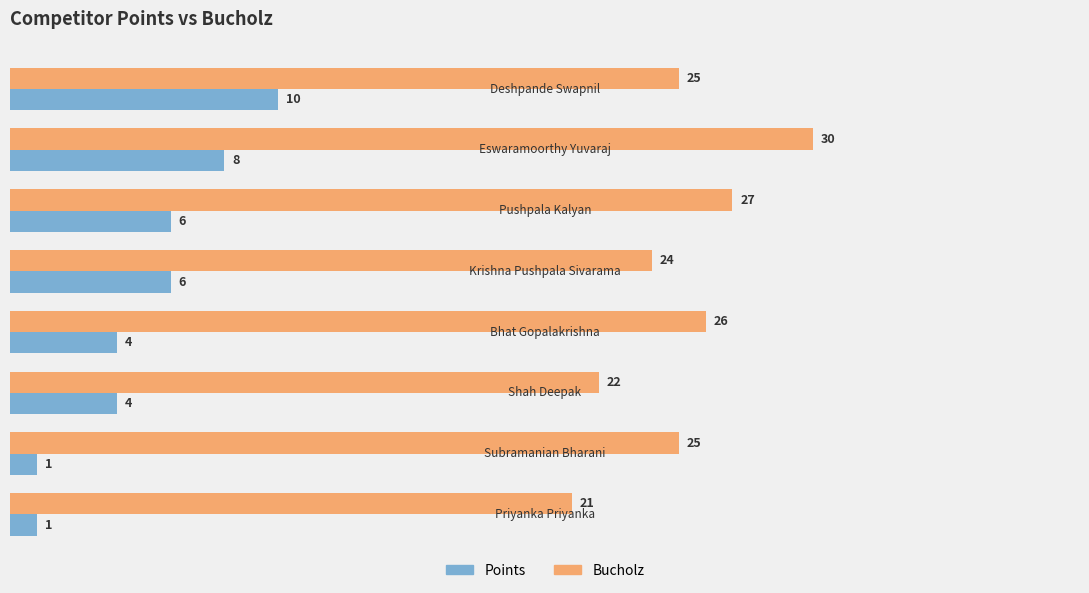

How many Bucholz values are between 24 and 27?

5